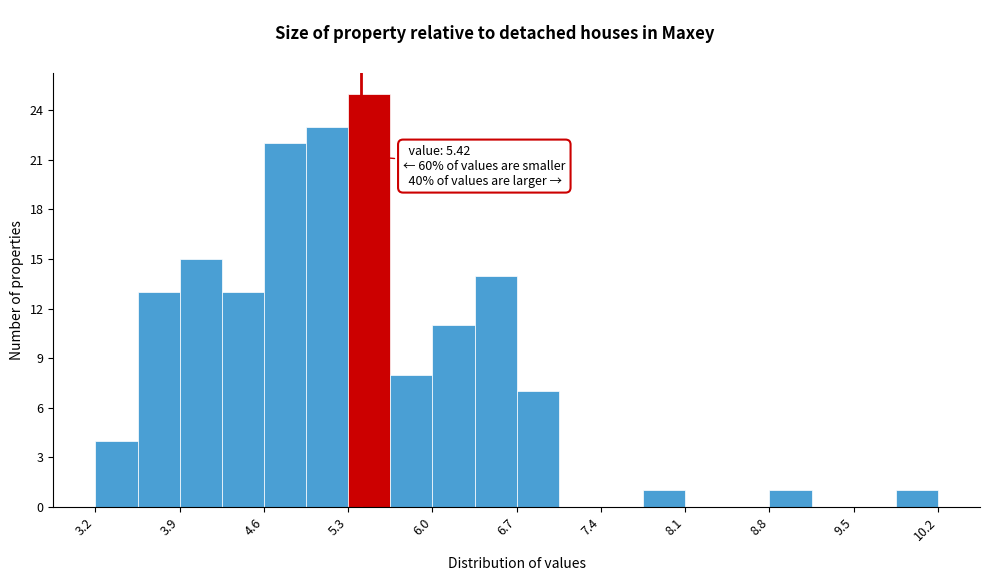

Around what value on the x-axis is the tallest bar? Give the approximate position of its centre, as read against the axis.

5.5